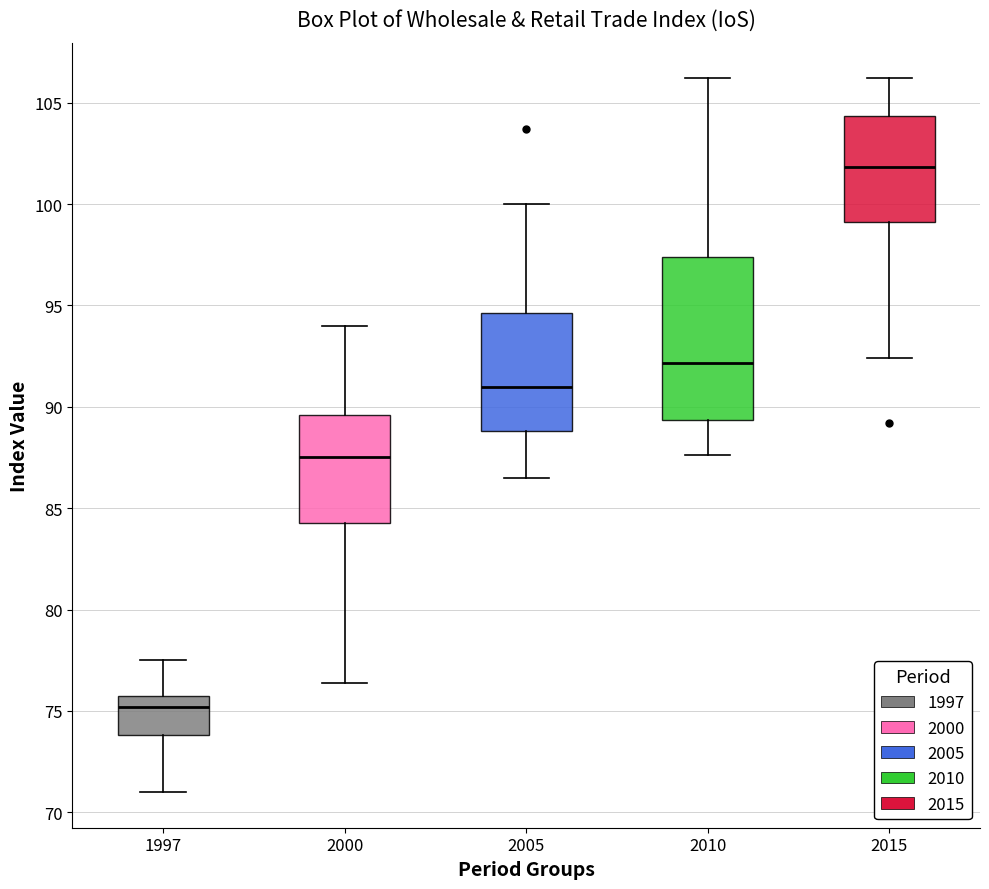

Reading left to right, read every box against the y-axis: the position of its median line, the range the box covers, and the ends of its whiskers. The values are not printed on the chart, so give them approximately, as read against the axis.

1997: median 75.0, box 74.0 to 75.5, whiskers 71.0 to 77.5
2000: median 87.5, box 84.5 to 89.5, whiskers 76.5 to 94.0
2005: median 91.0, box 89.0 to 94.5, whiskers 86.5 to 100.0
2010: median 92.0, box 89.5 to 97.5, whiskers 87.5 to 106.0
2015: median 102.0, box 99.0 to 104.5, whiskers 92.5 to 106.0